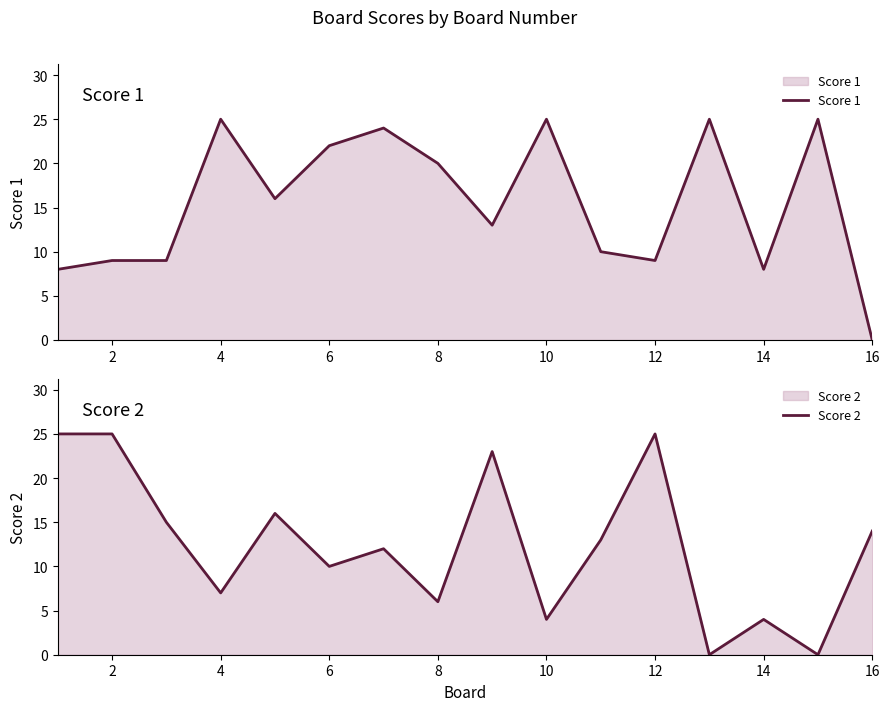

What is the difference between the second highest and minimum values in the Score 2 series?

25